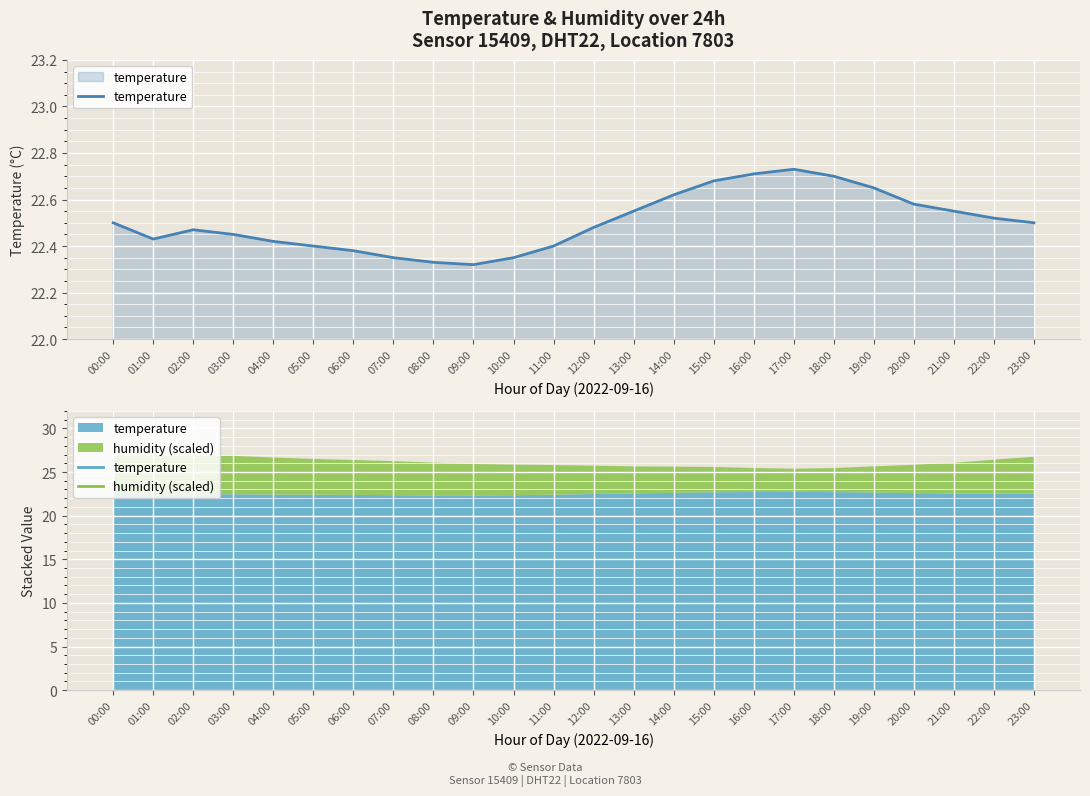

What is the ratio of the value at 12:00 to the value at 17:00?

1.0